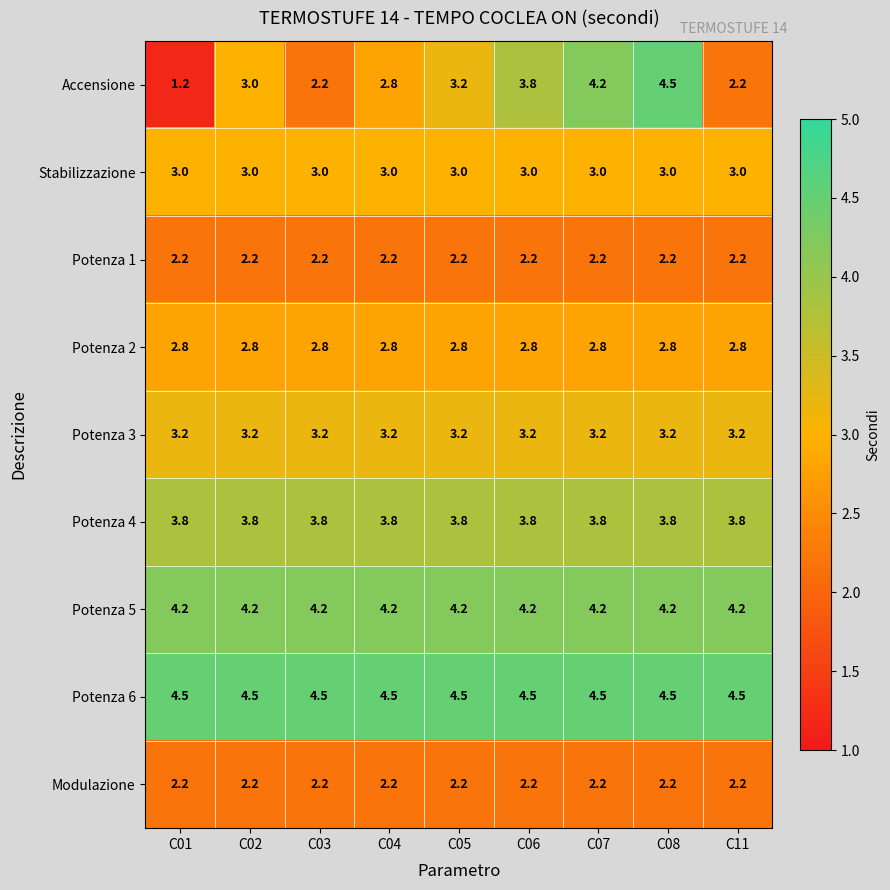

Is it true that Potenza 1 equals 0.9 at C07?

False